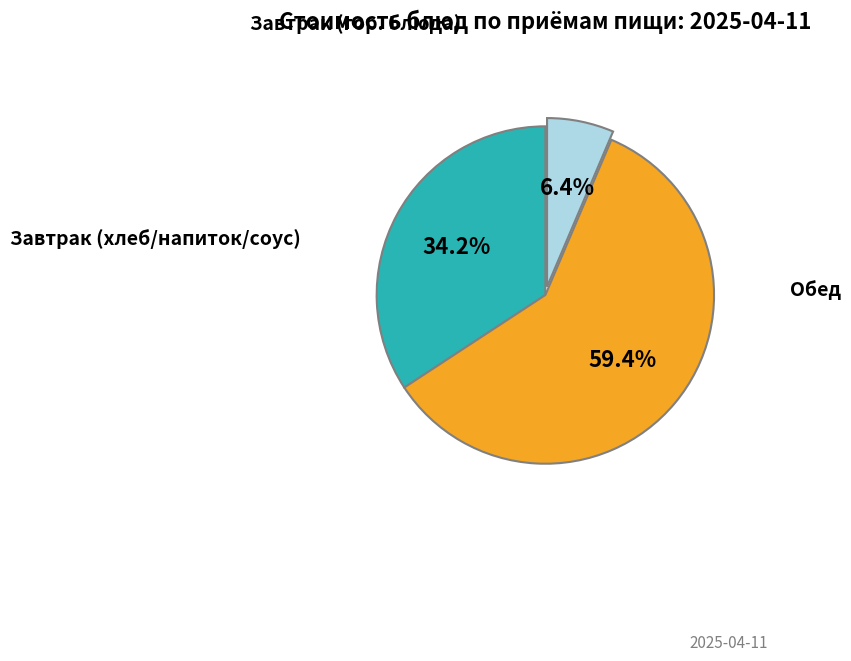

Is there any slice that represents more than half of the pie?

Yes